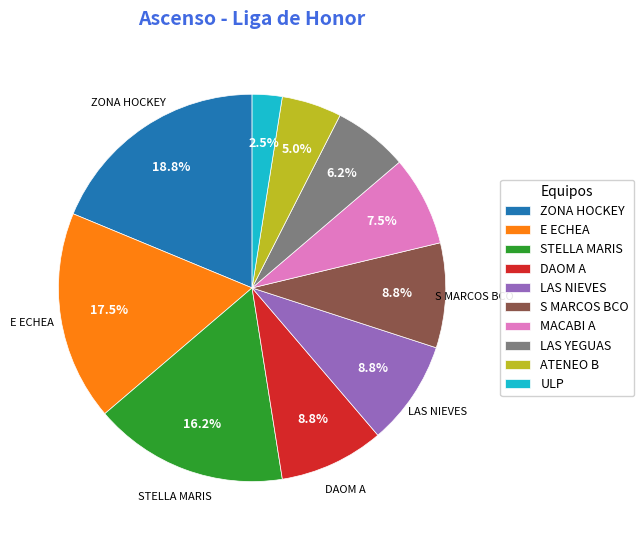

To the nearest percent, what is the difference between the largest and smallest slice percentages?

16%